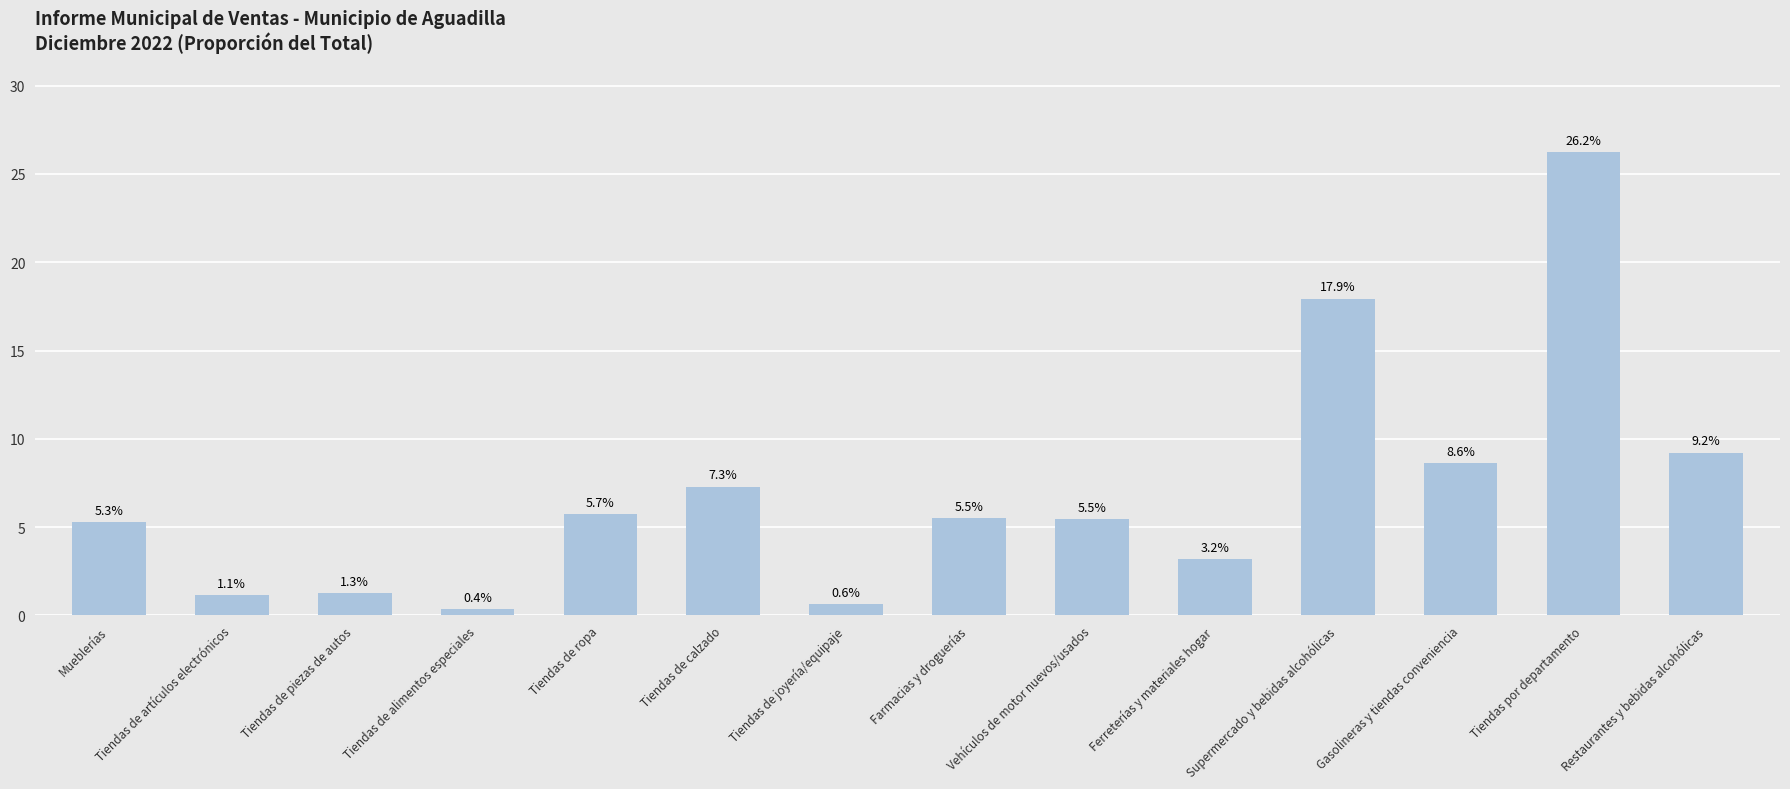

What value does the data have at Tiendas por departamento?

26.2